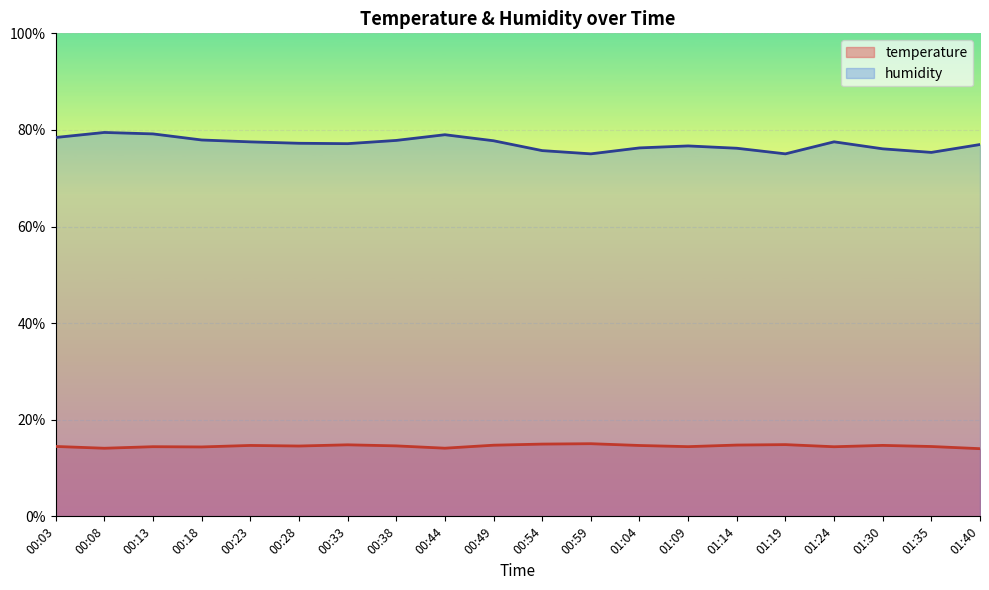

What is the value of the humidity point at the 18th from the left?

76.1